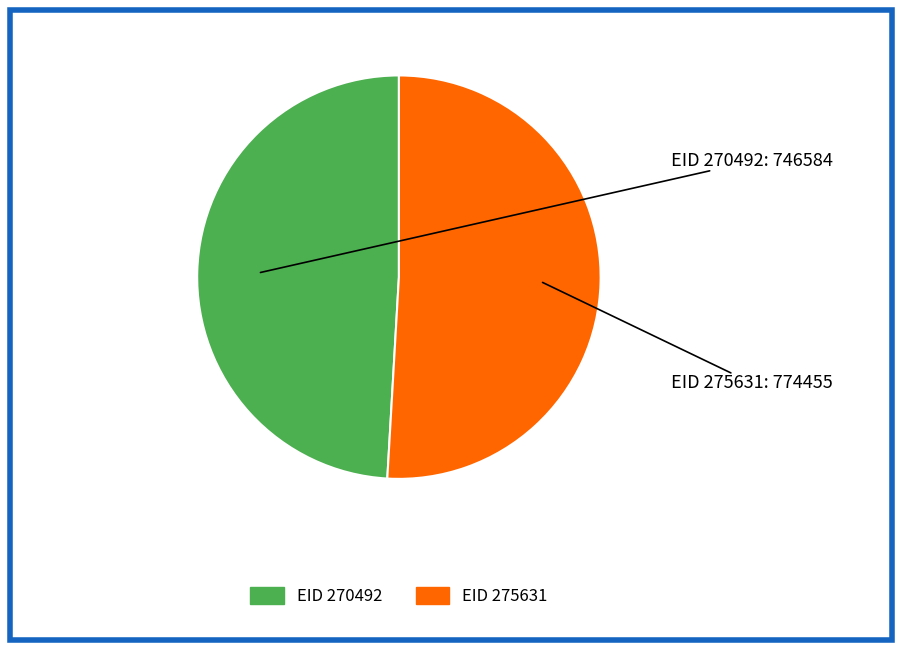

Is there a majority slice in this chart?

Yes